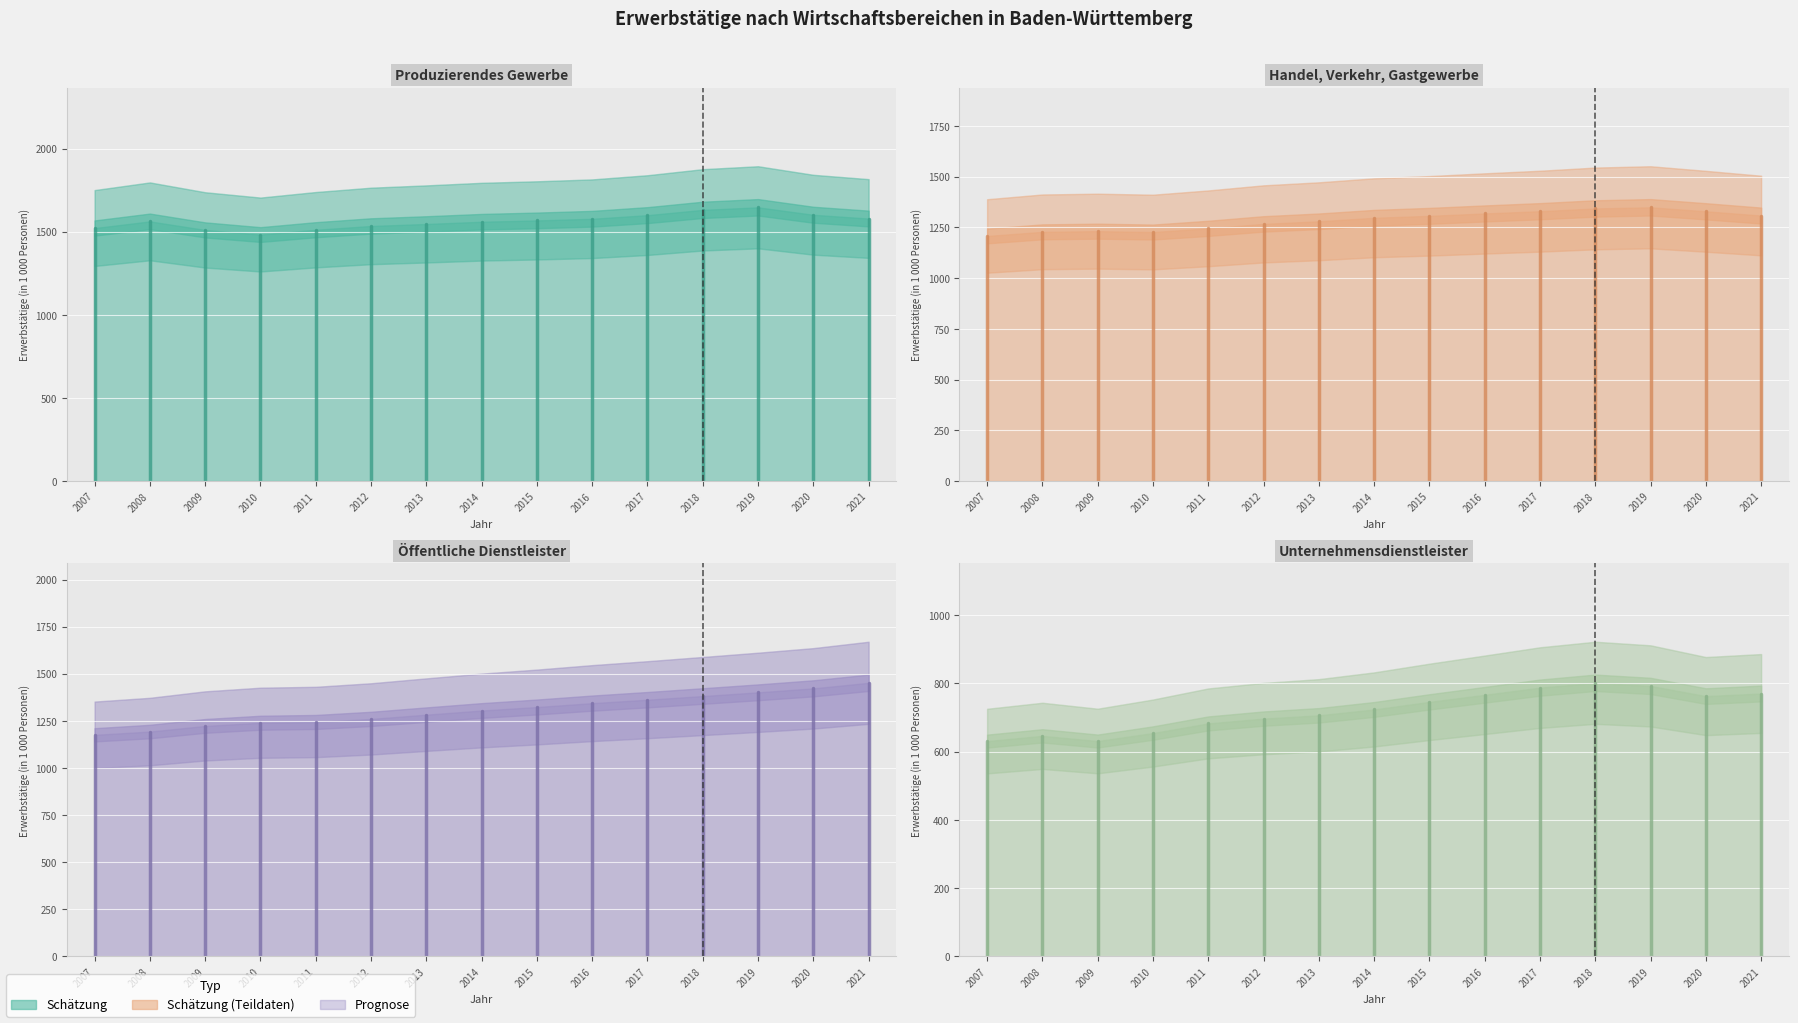

What is the difference between the Produzierendes Gewerbe values at 2013 and 2009?

35.9